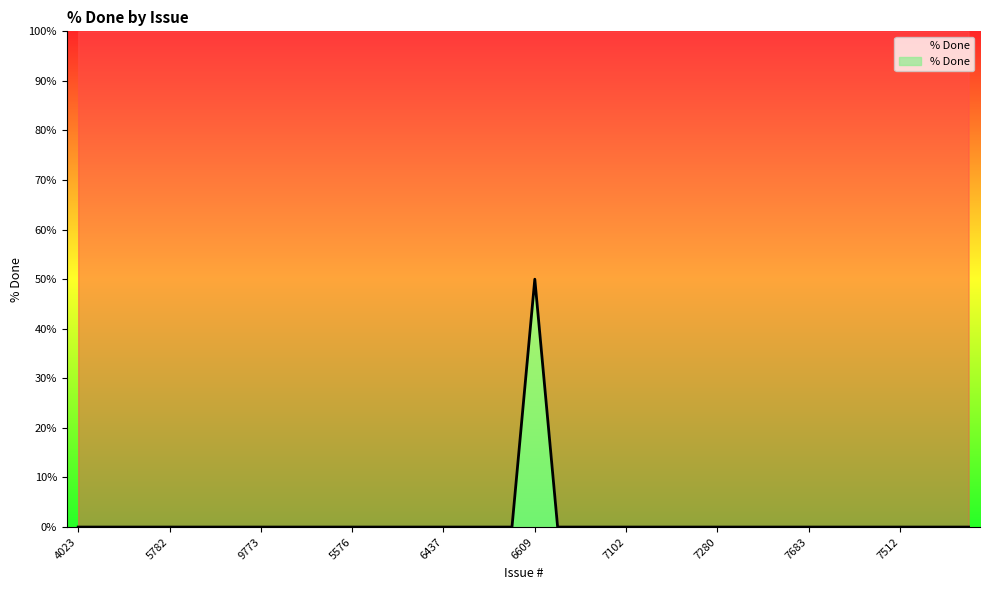

What is the sum of all values?

50